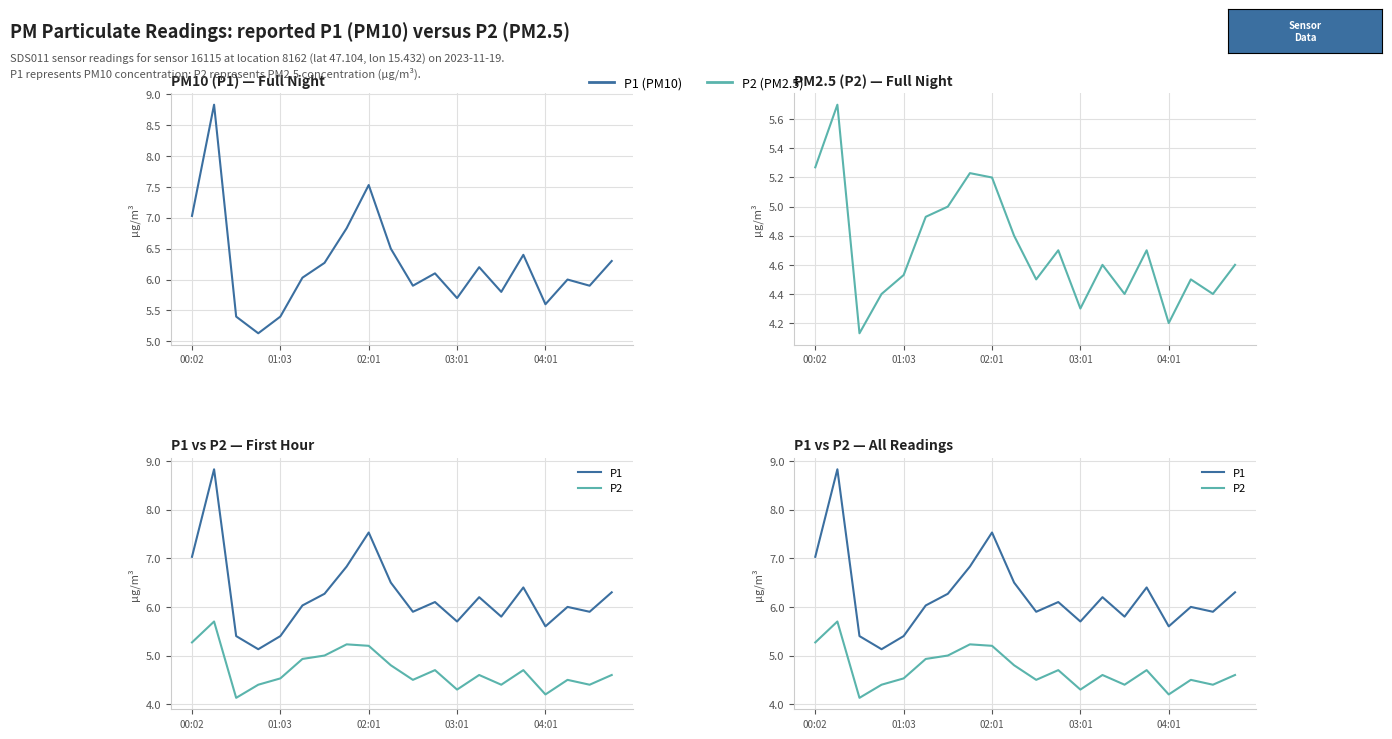

List the series in order of their peak value, lowest first.

P2, P1